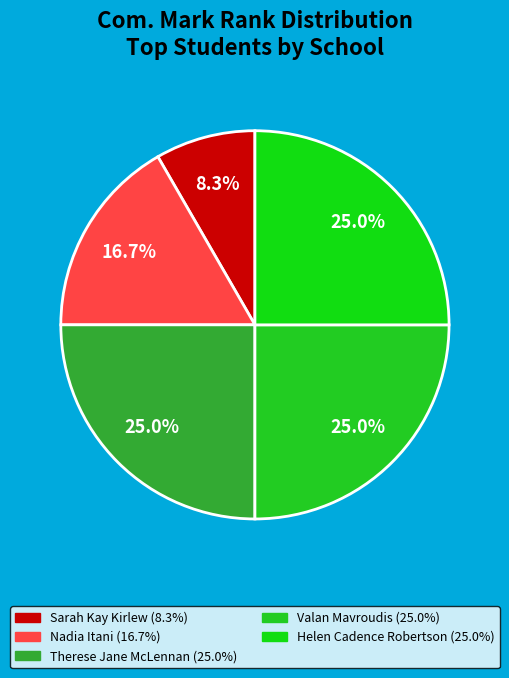

How many segments does this pie chart have?

5